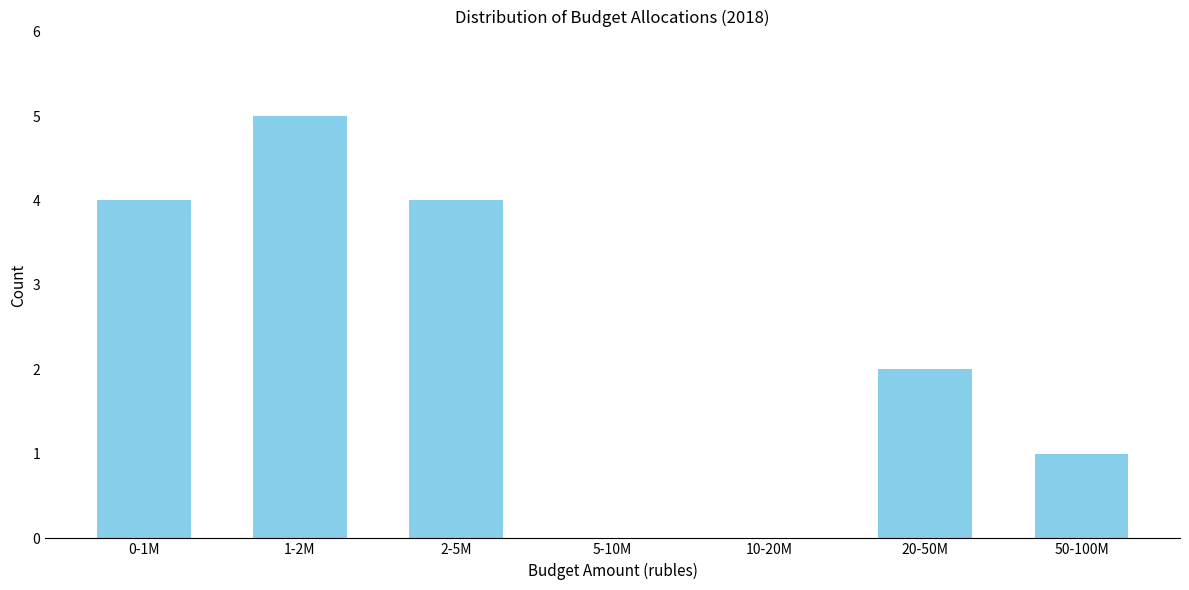

Reading right to left, what are all the values shown in this chart?

50-100M=1	20-50M=2	10-20M=0	5-10M=0	2-5M=4	1-2M=5	0-1M=4